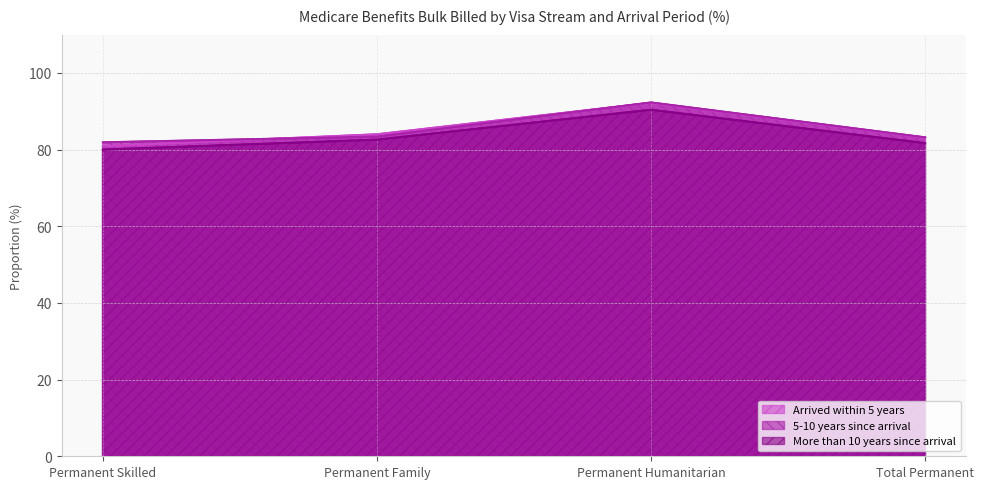

What is the difference between the maximum and second lowest values in the 5-10 years since arrival series?

9.1